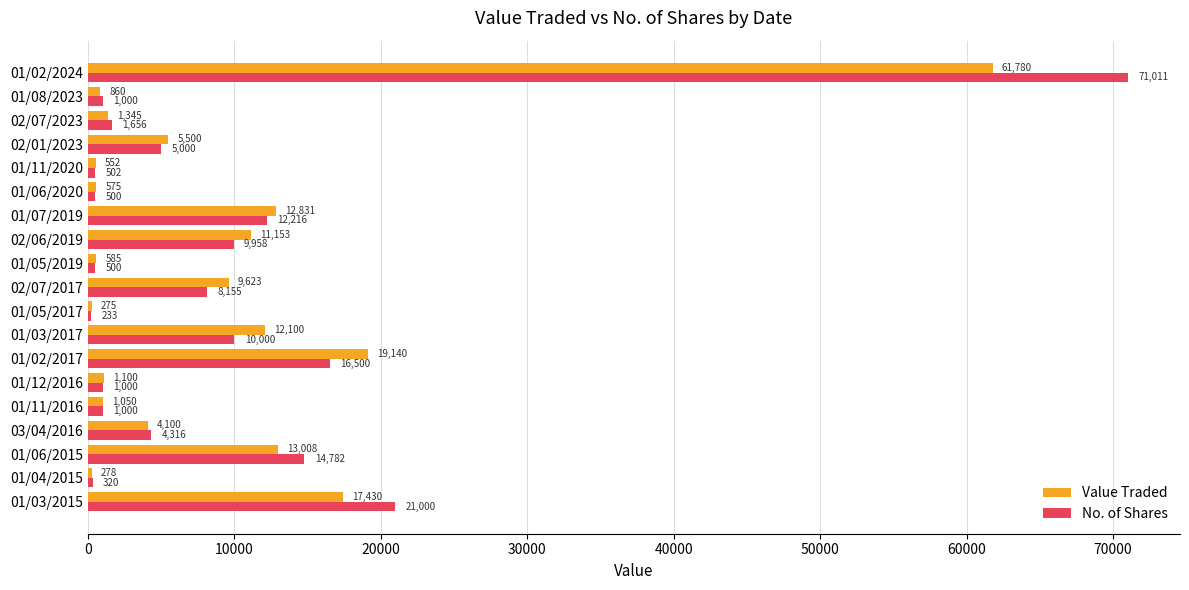

Where is No. of Shares nearest to the value 35622?

01/03/2015